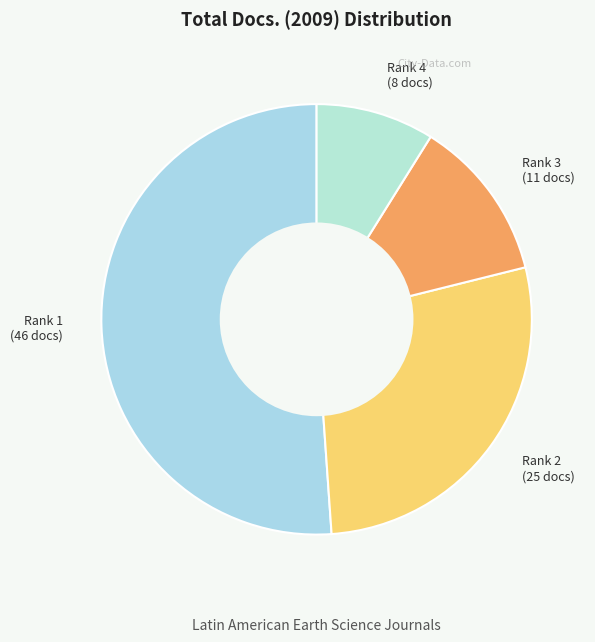

Which category has the biggest portion of the pie?

Rank 1 (46 docs)